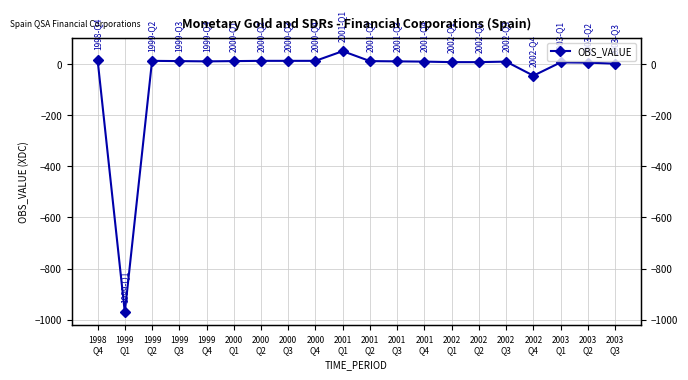

List the labels in order of value, smallest first.

1999
Q1, 2002
Q4, 2003
Q3, 2003
Q2, 2003
Q1, 2002
Q1, 2002
Q2, 2001
Q4, 2002
Q3, 1999
Q4, 2001
Q3, 1999
Q3, 2000
Q1, 2001
Q2, 1999
Q2, 2000
Q2, 2000
Q3, 2000
Q4, 1998
Q4, 2001
Q1